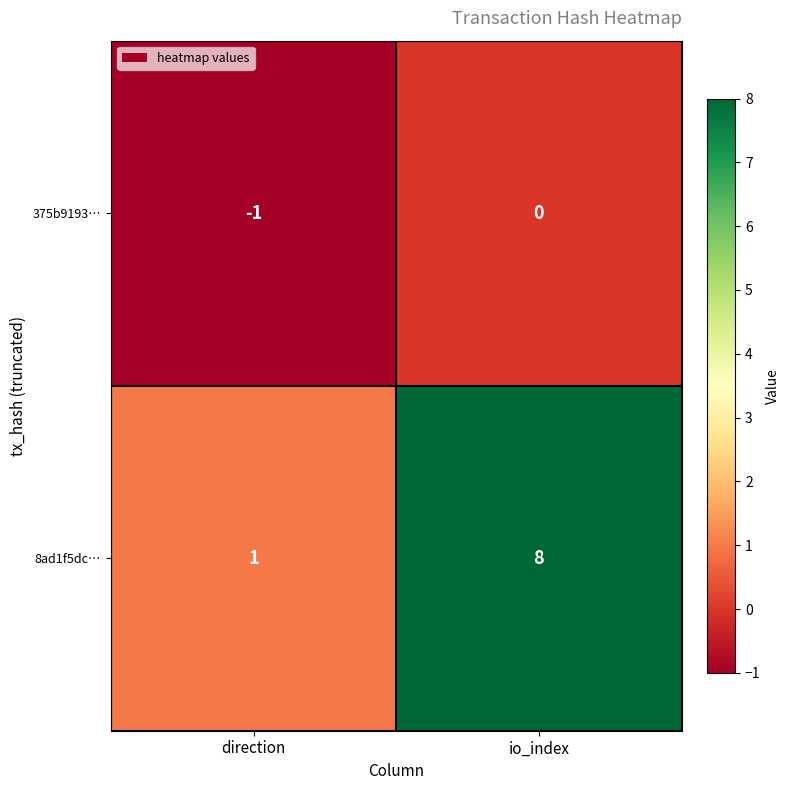

List the labels in order of 8ad1f5dc… value, smallest first.

direction, io_index